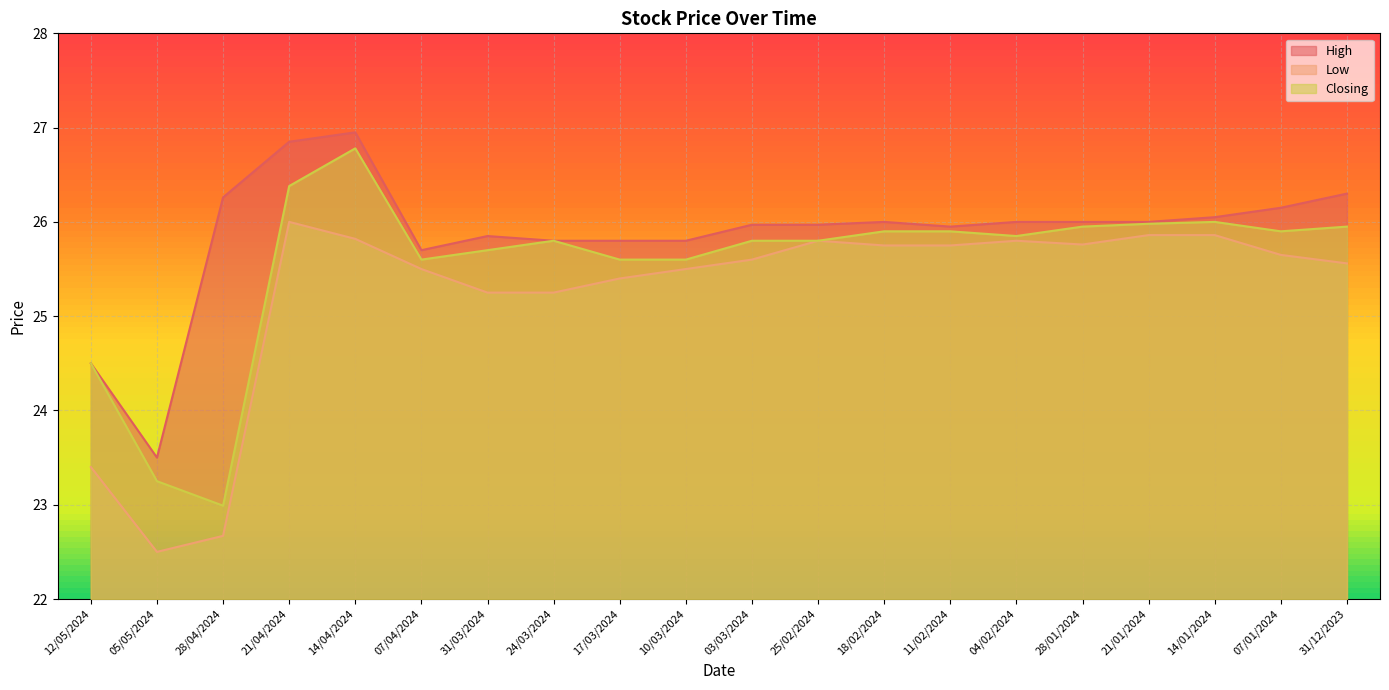

What are all the series names shown in the legend?

High, Low, Closing